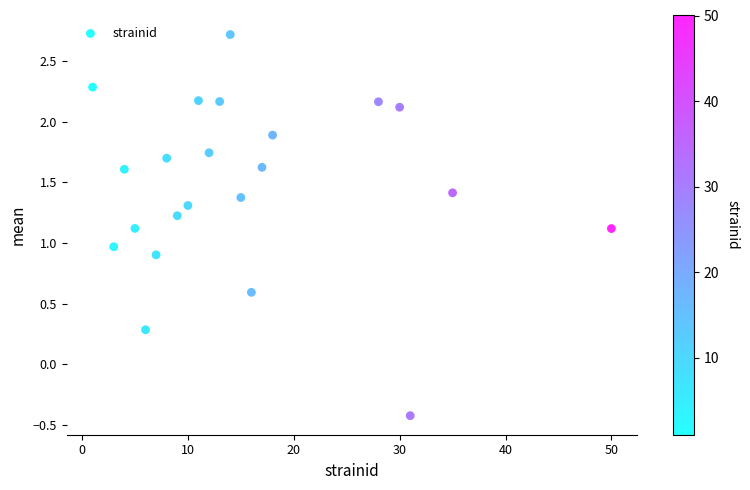

What is the range of X values (max minus min)?

49.0